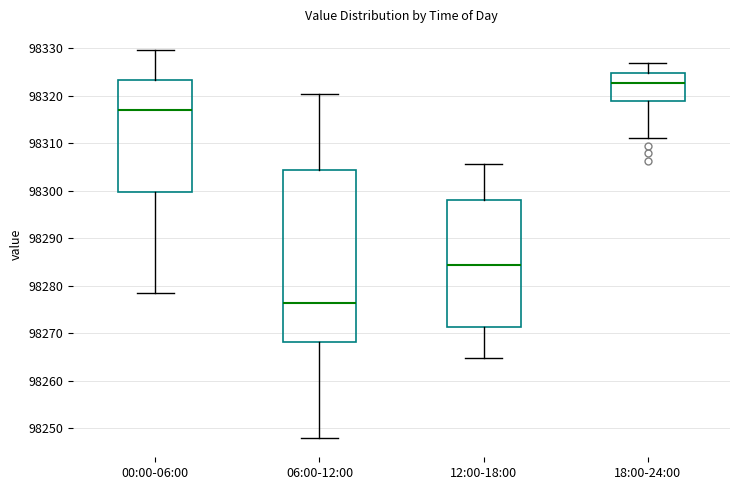

Where does the lower whisker of the box for 12:00-18:00 end on the y-axis? The values are not printed on the chart, so give them approximately, as read against the axis.

98265